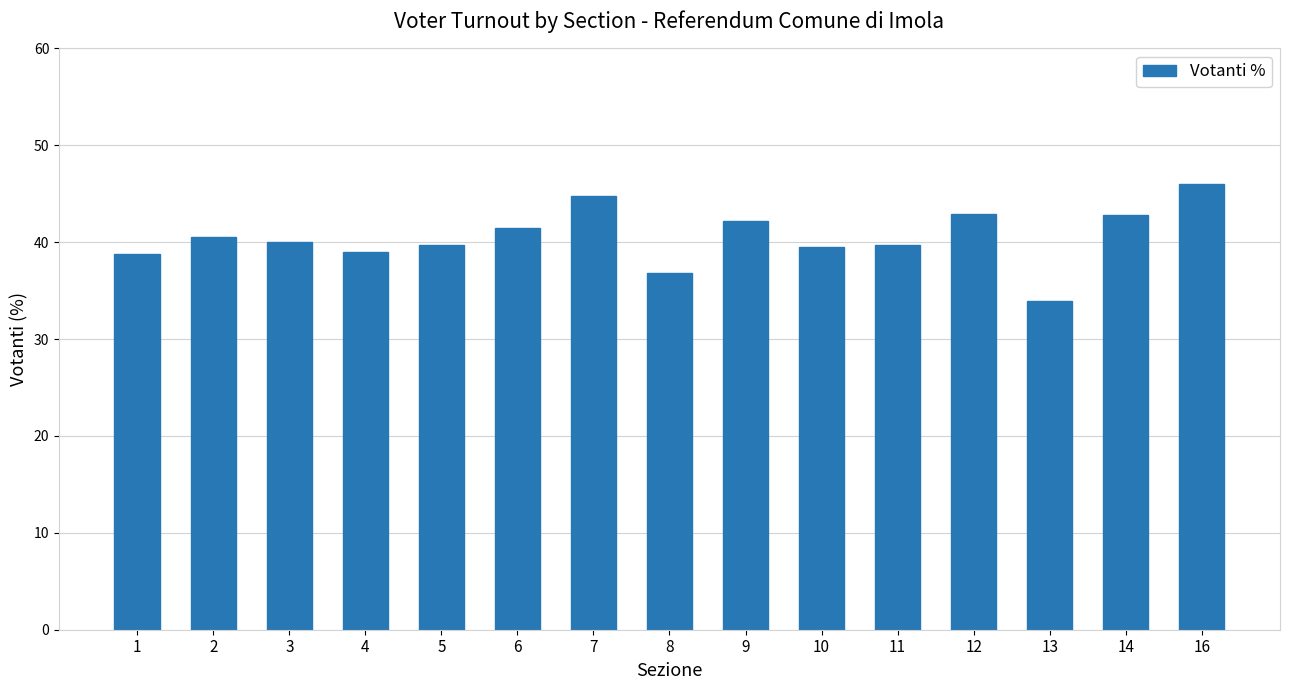

What is the difference between the second highest and minimum values?

10.9